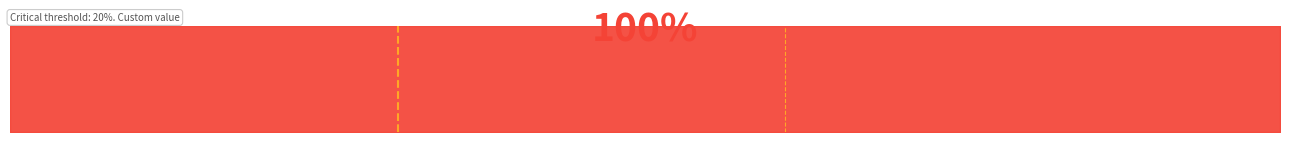

What is the sum of all values?

12.8